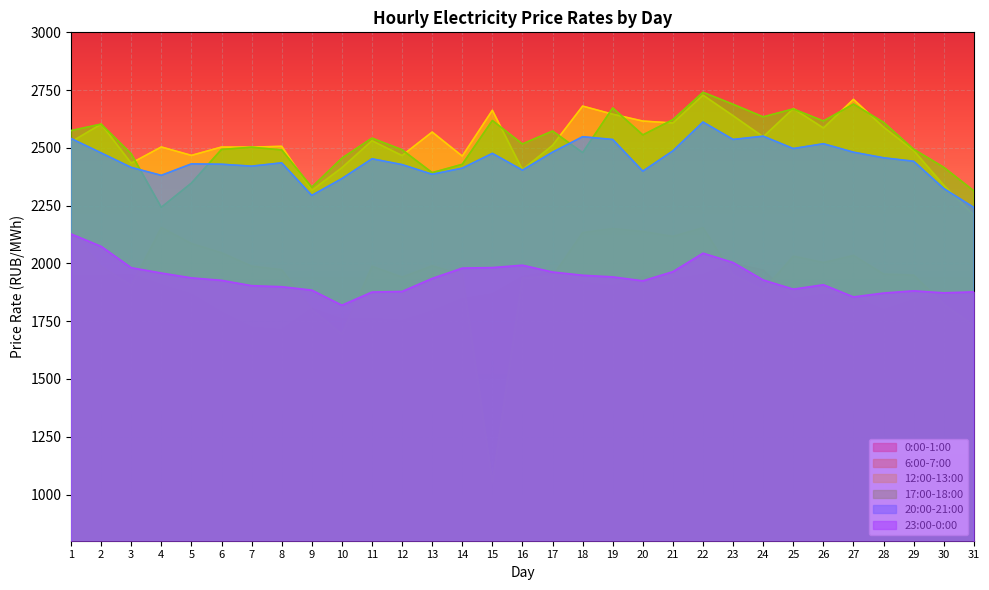

After their last crossing, which series has the higher values: 20:00-21:00 or 12:00-13:00?

20:00-21:00